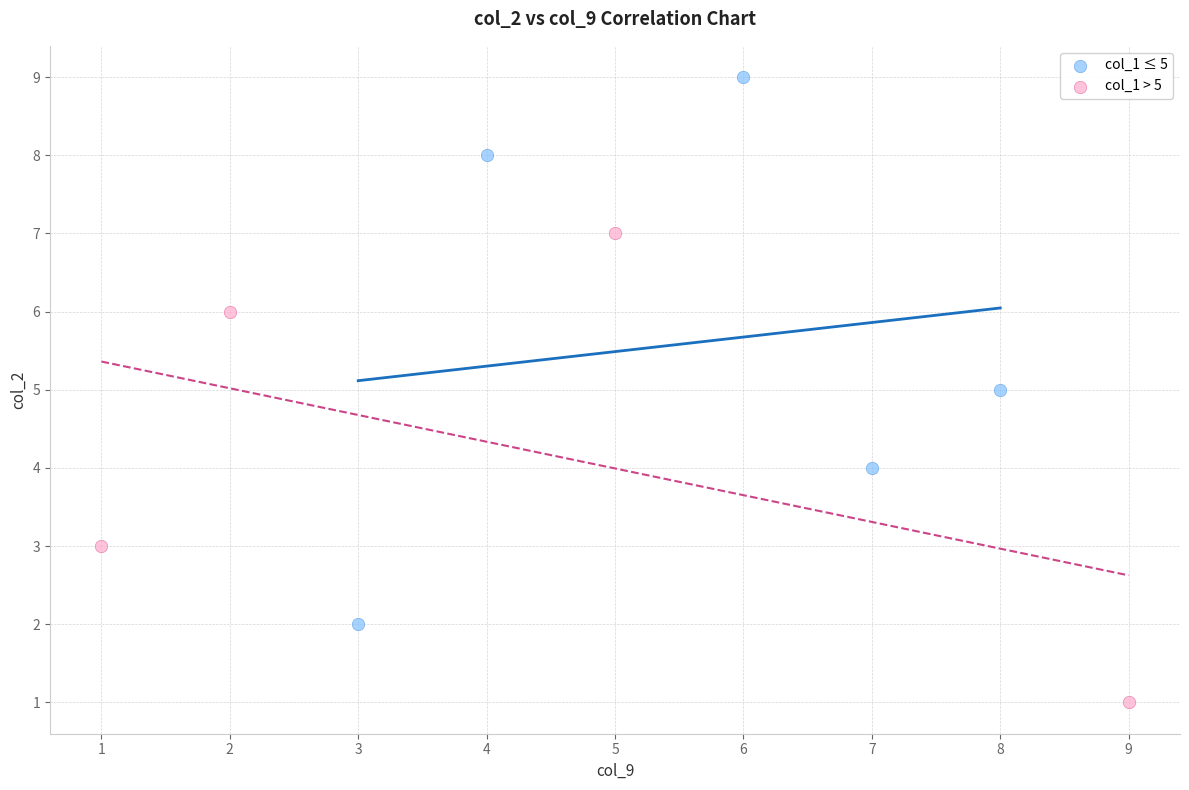

Which series reaches the maximum Y coordinate?

col_1 ≤ 5